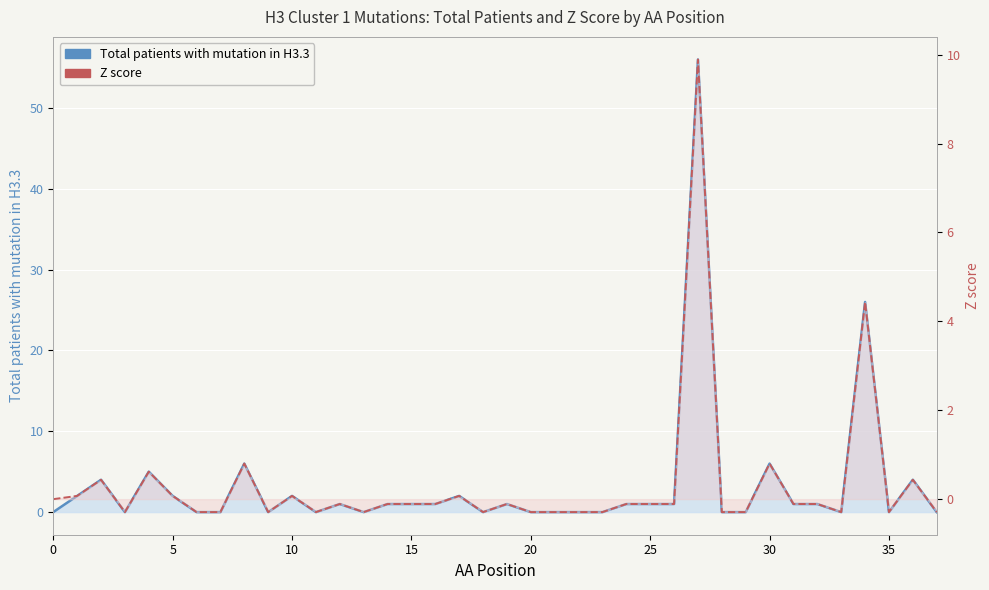

What is the minimum value shown in the chart?

-0.3